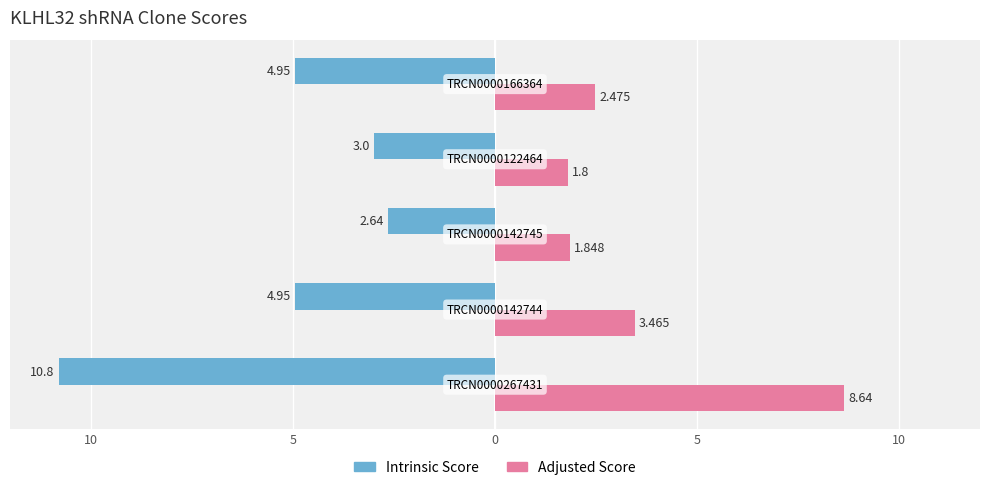

What is the value of the Adjusted Score bar at the 2nd from the left?

3.5